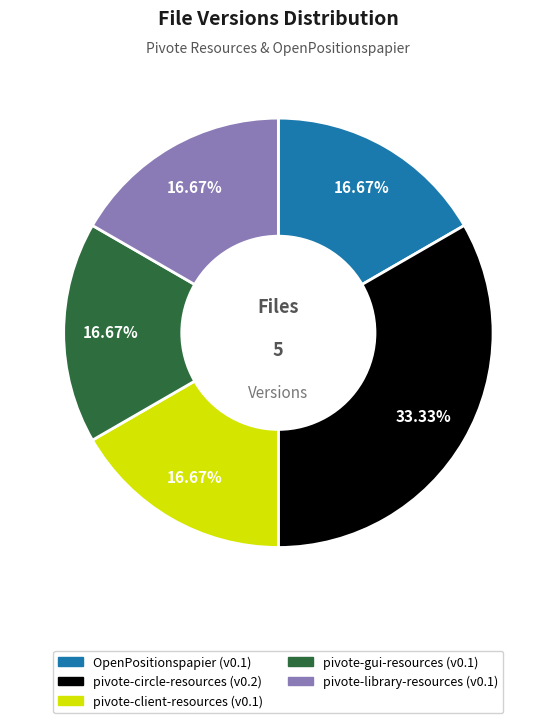

How many segments does this pie chart have?

5